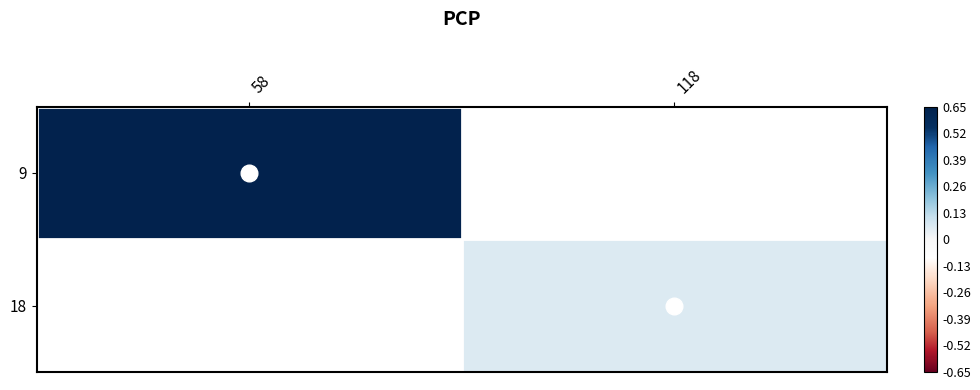

At which category does the chart reach its peak across all series?

58